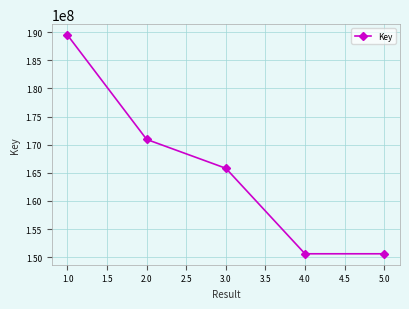

Count the number of data series in this chart.

1